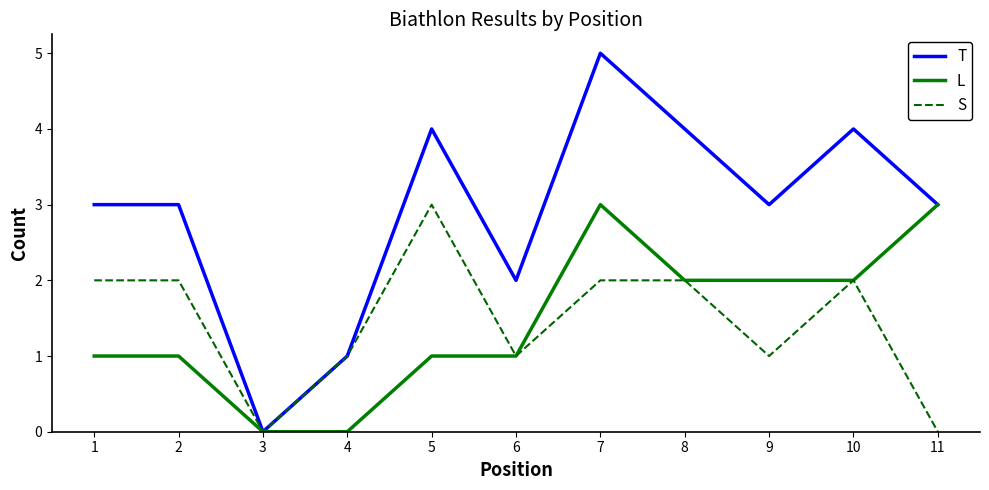

At which category is the sum across all series the highest?

7